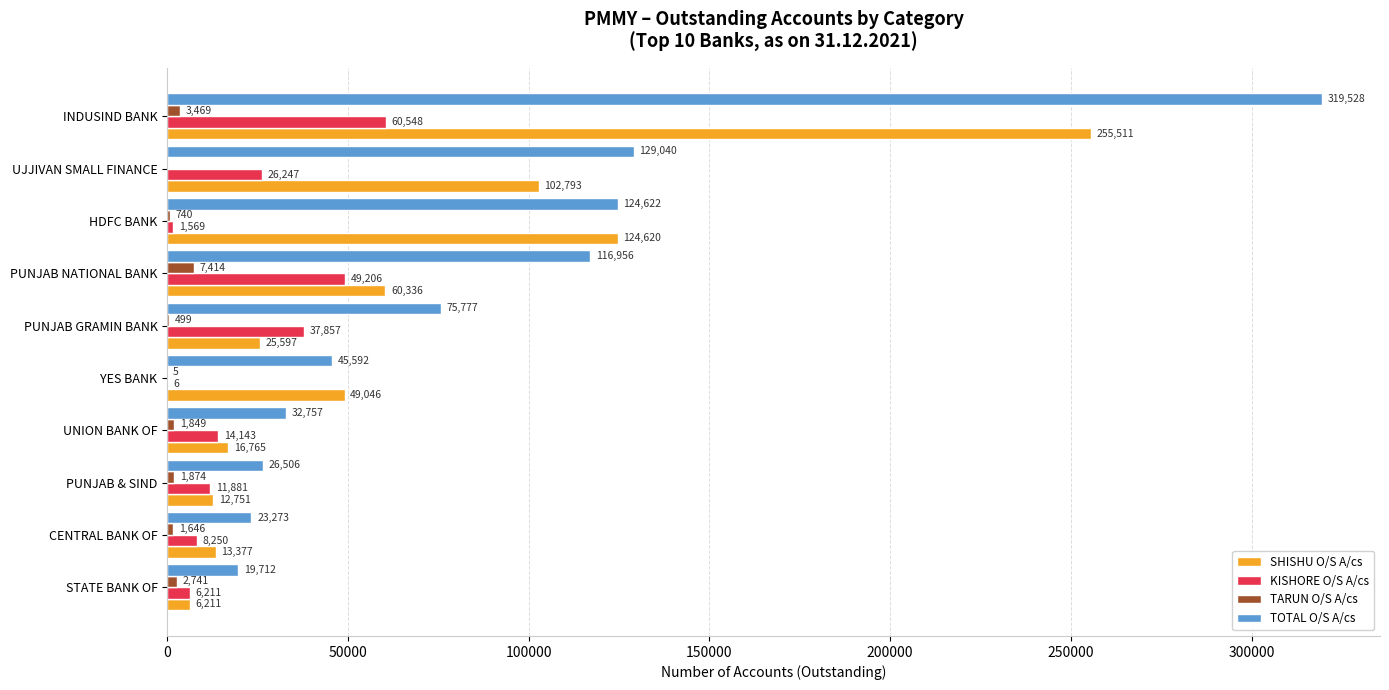

Count the number of data series in this chart.

4